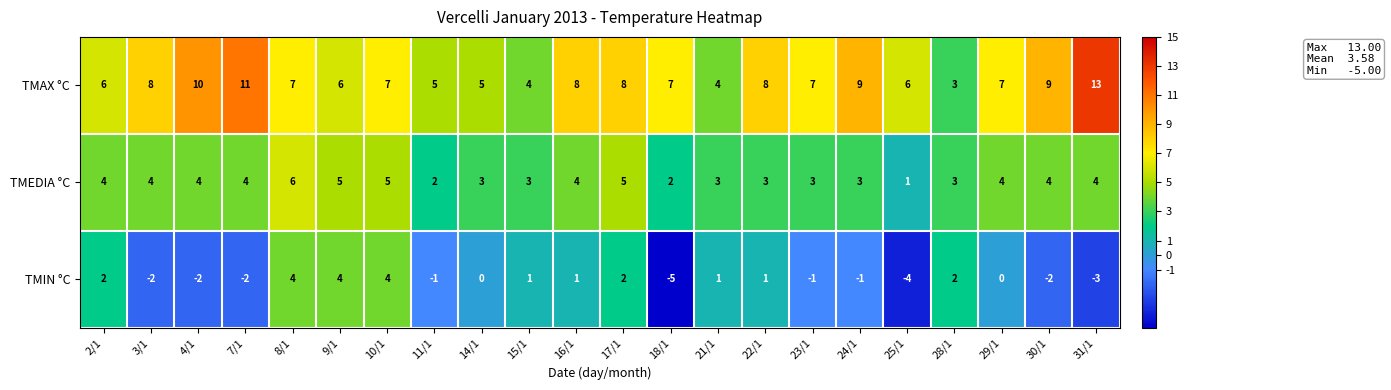

Count the number of categories in the chart.

22